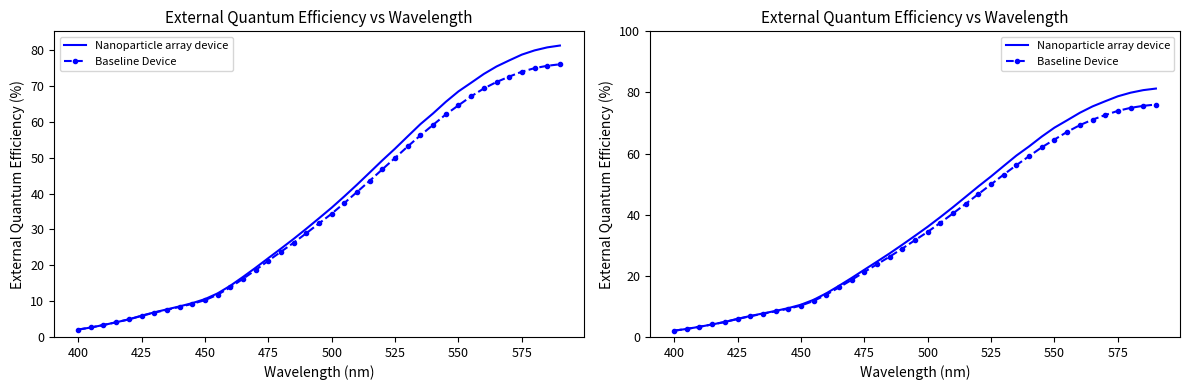

How many lines are shown in the chart?

2